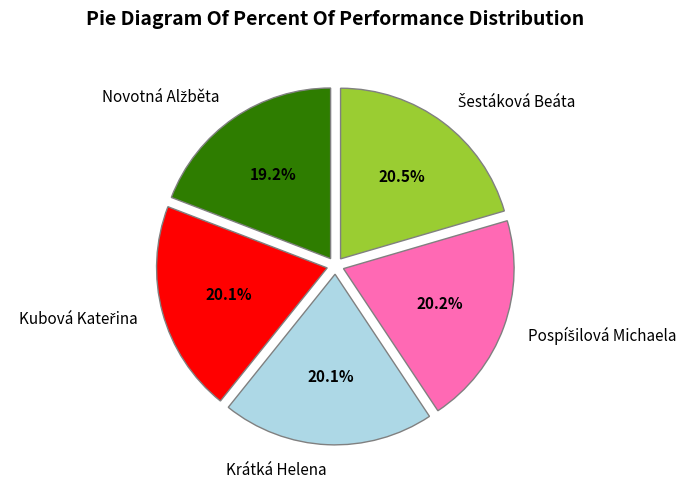

Is there a majority slice in this chart?

No